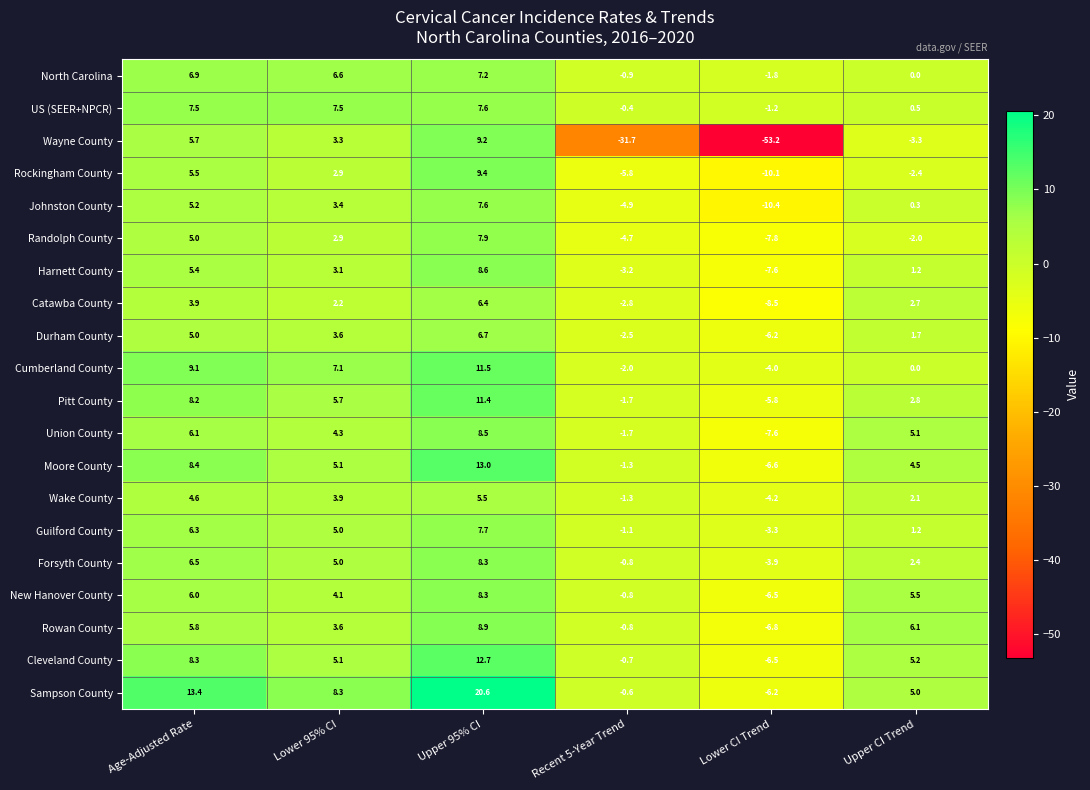

How many values in Wayne County are below zero?

3